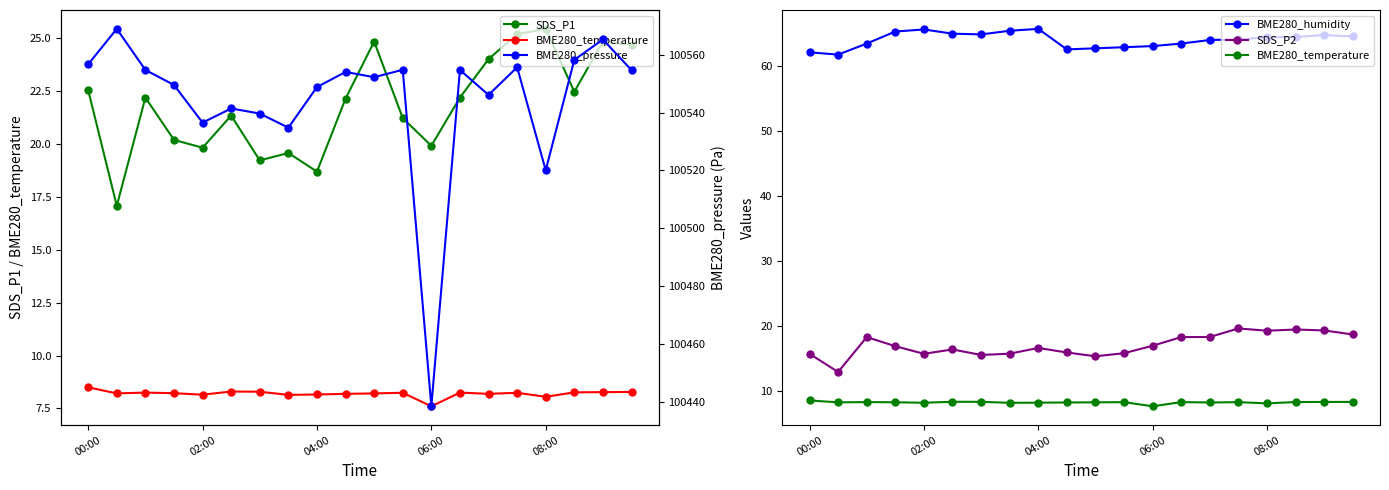

Between 00:00 and 06:00, which series saw the biggest shift?

BME280_pressure